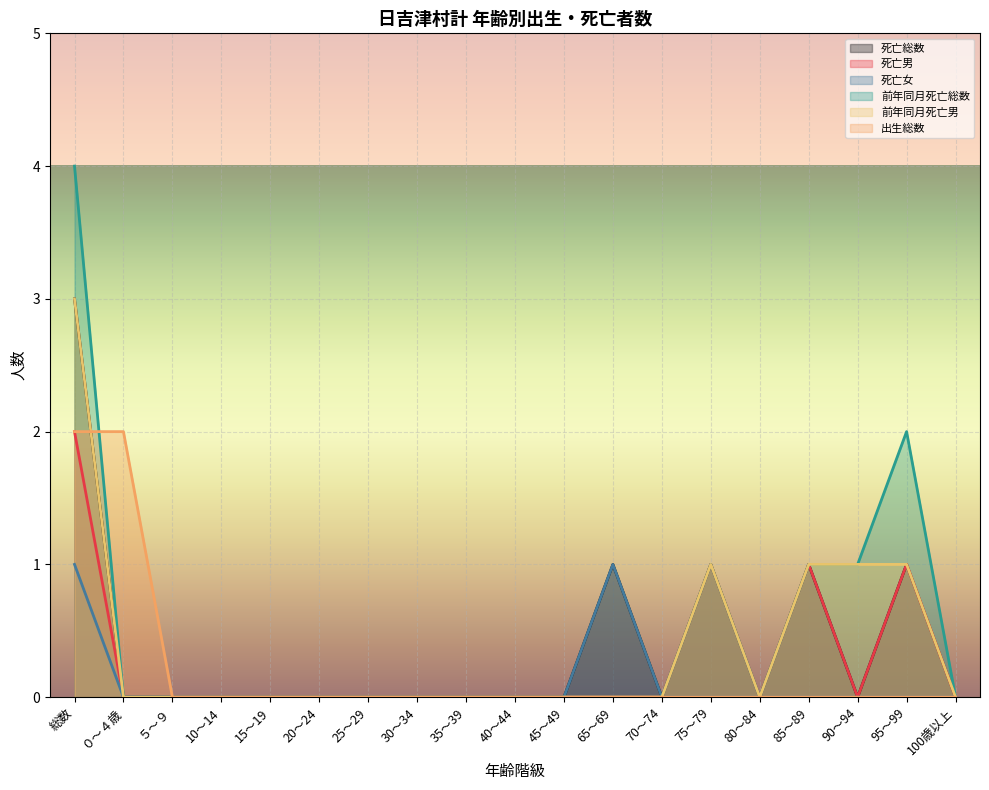

At which category does the chart reach its peak across all series?

総数